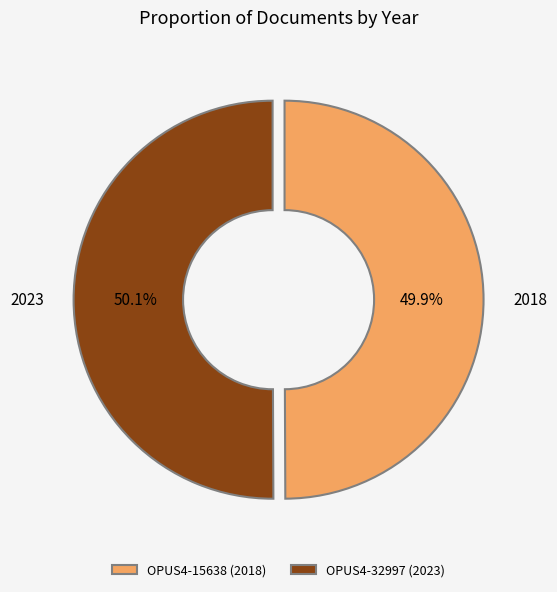

To the nearest percent, what is the combined percentage of OPUS4-32997 and OPUS4-15638?

100%